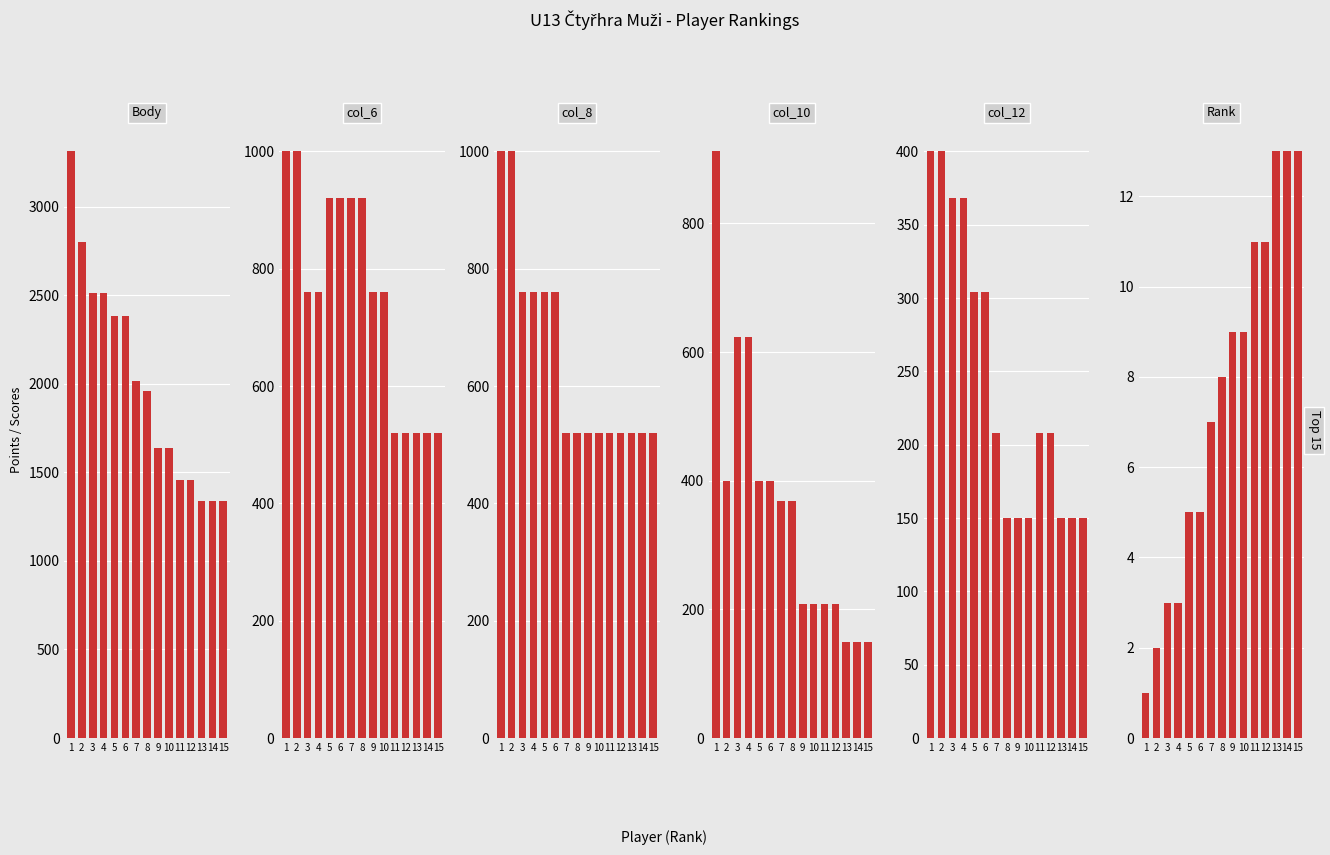

Where is Body nearest to the value 2326?

5